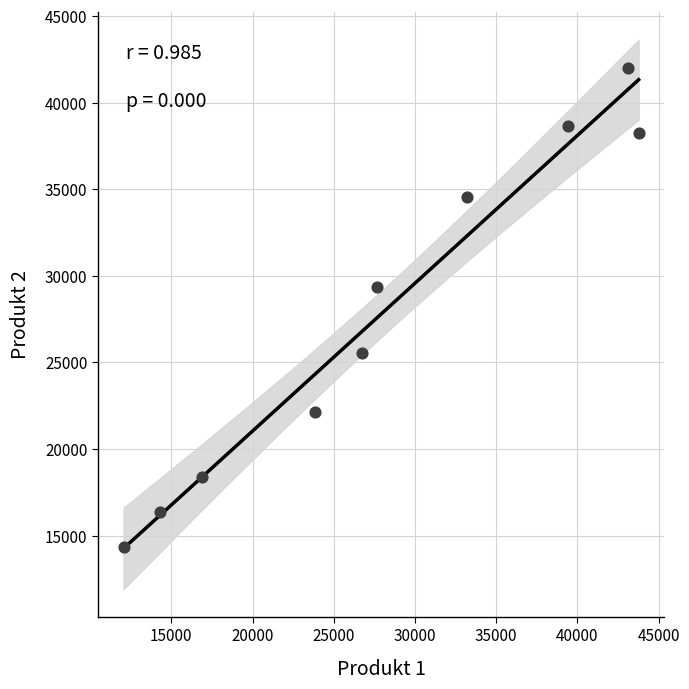

What Y value in the scatter plot is closest to 28172?

29345